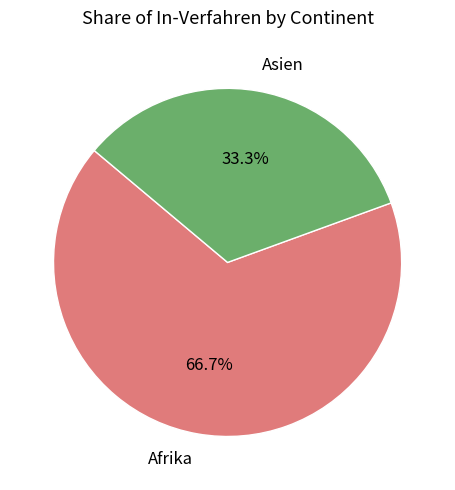

Count the number of slices in the pie.

2